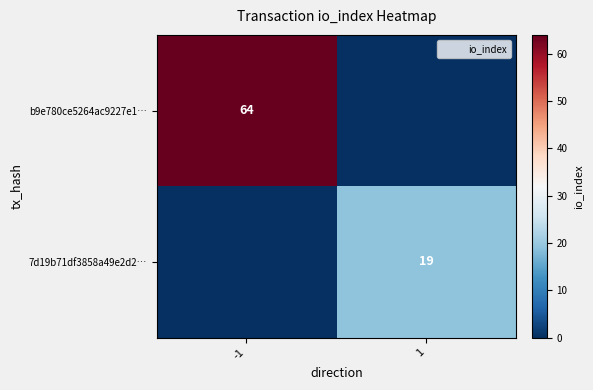

The value of b9e780ce5264ac9227e1… at -1 is 64. True or false?

True